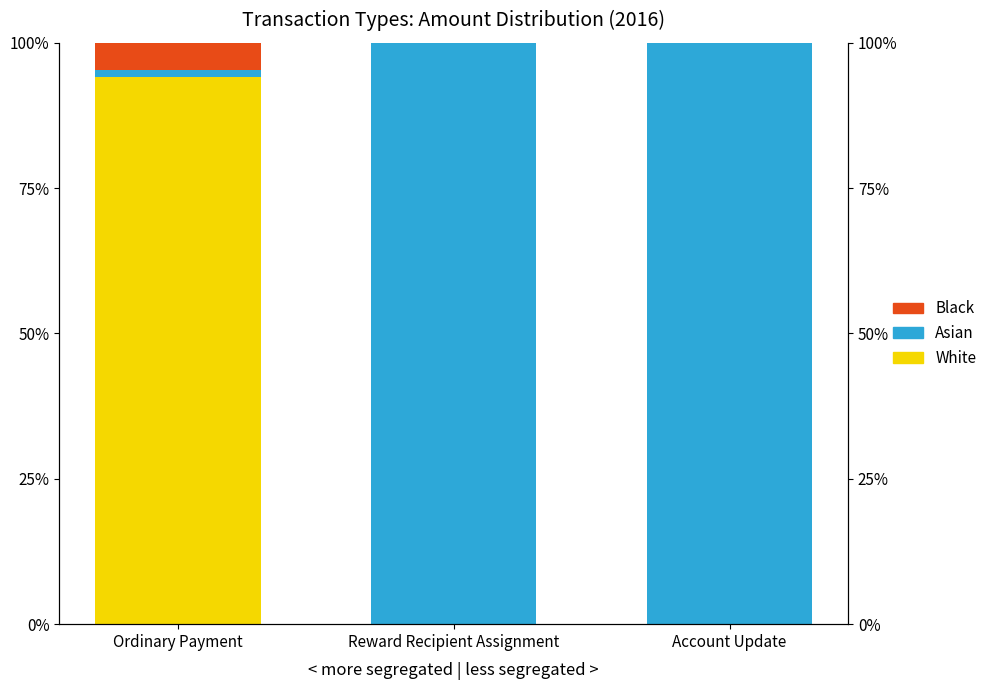

What is the sum of all Asian values?

201.1